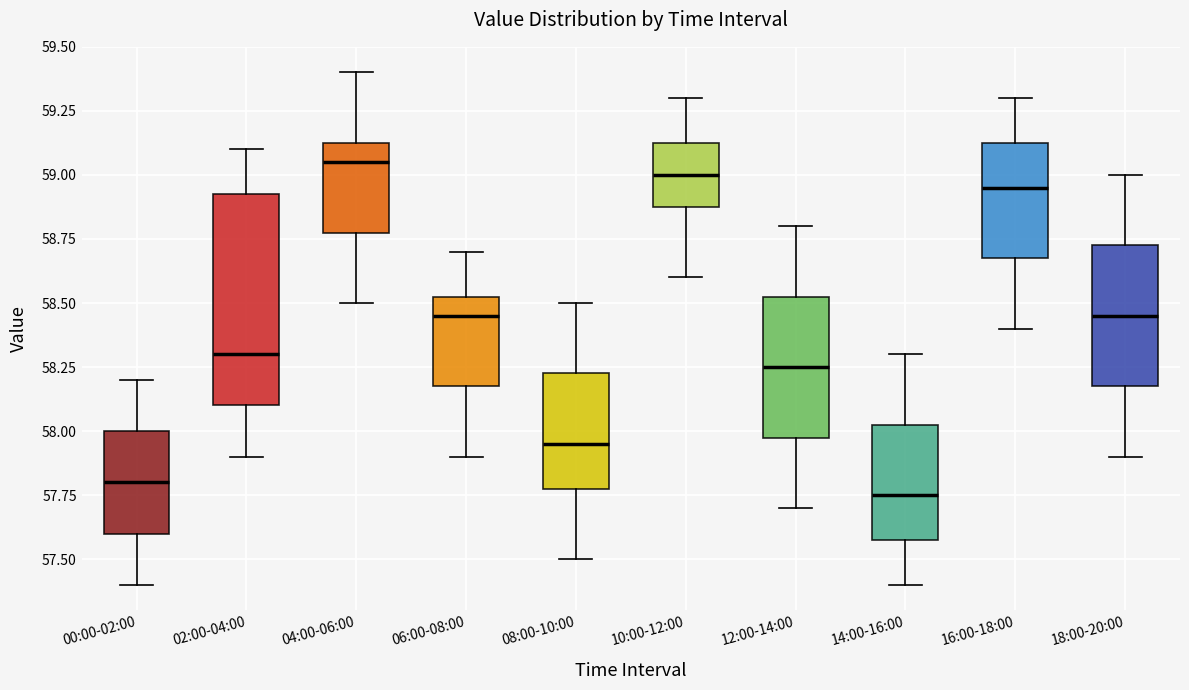

Comparing the boxes themselves (not the whiskers), which one is the tallest?

02:00-04:00